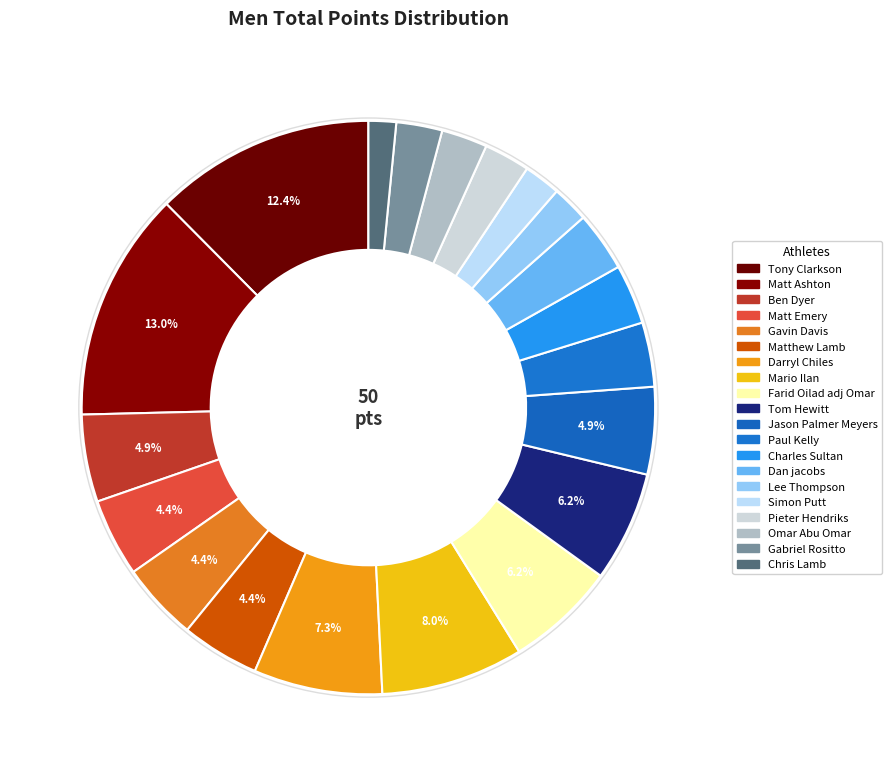

How many segments does this pie chart have?

20